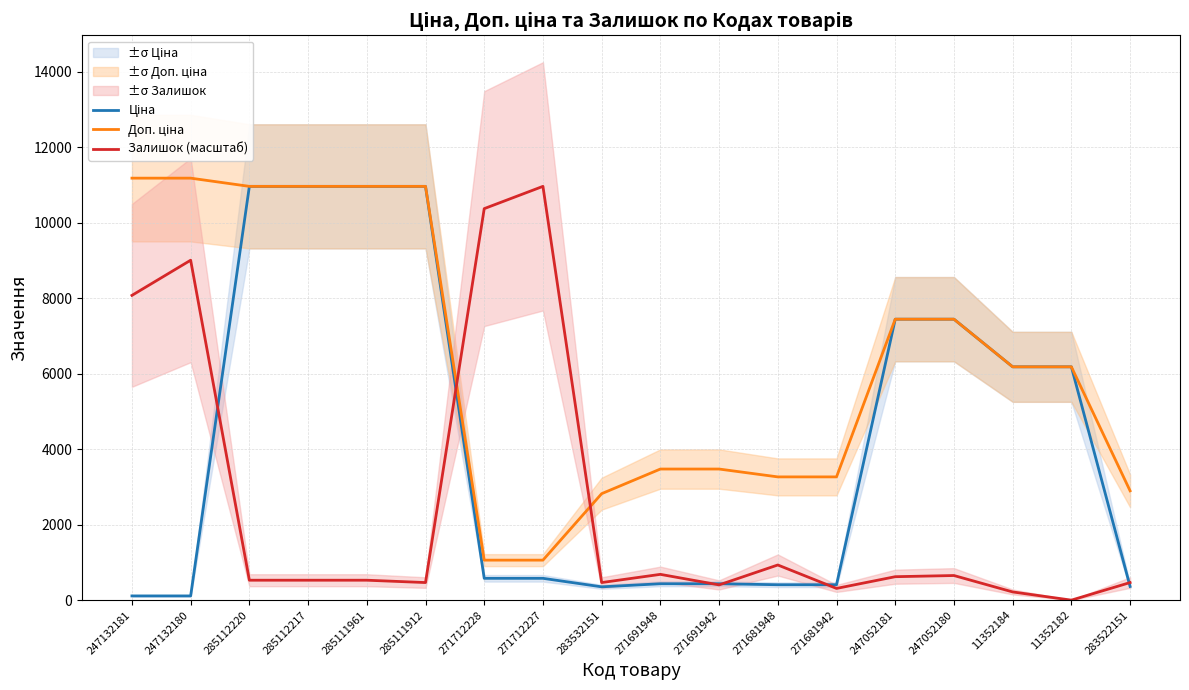

How many distinct data groups are displayed?

3